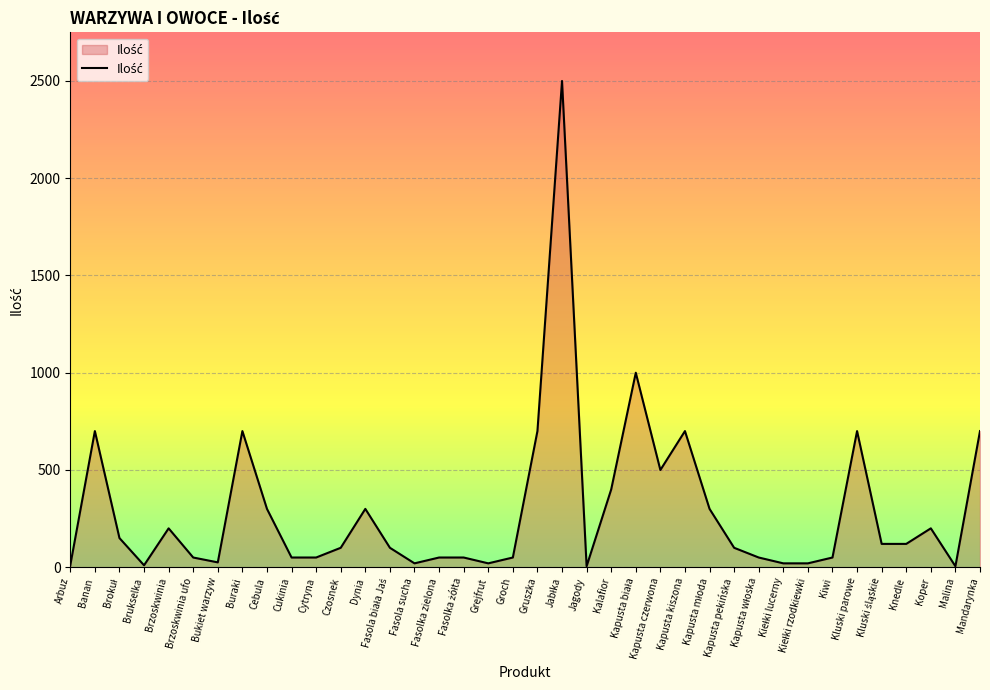

At which category does the data reach its first local peak?

Banan